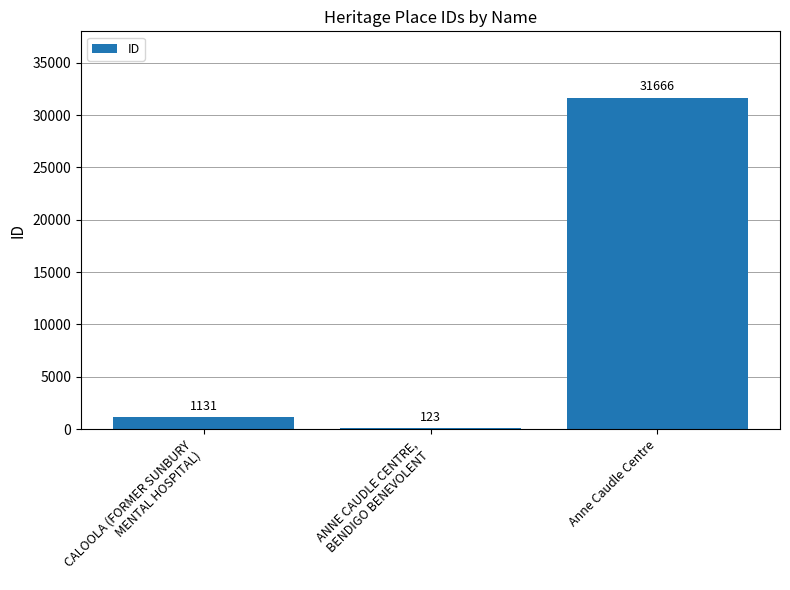

What is the difference between the maximum and minimum values?

31543